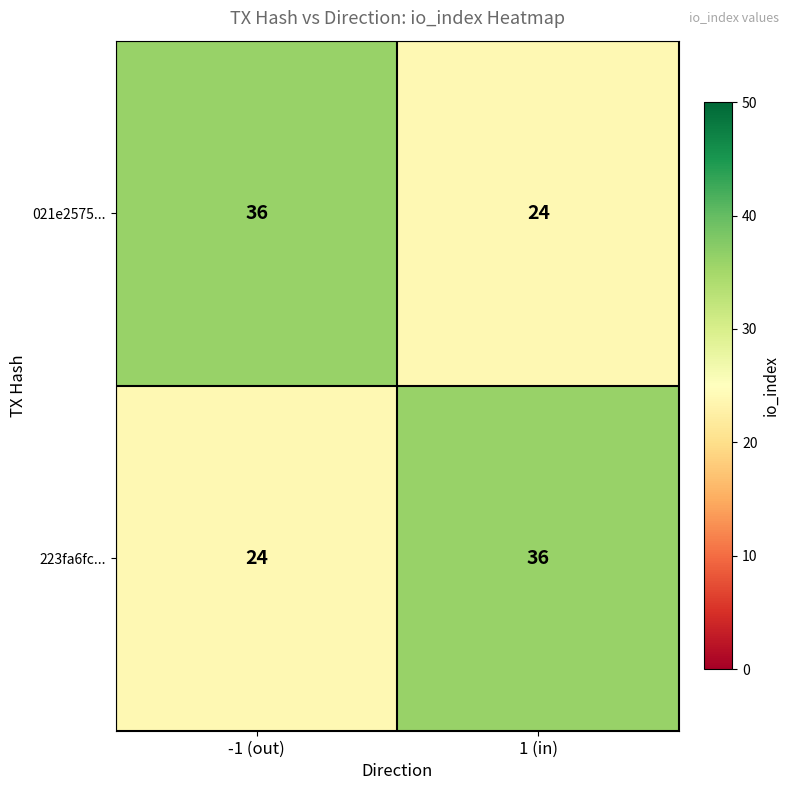

The 021e2575... series shows 51 at -1 (out). True or false?

False